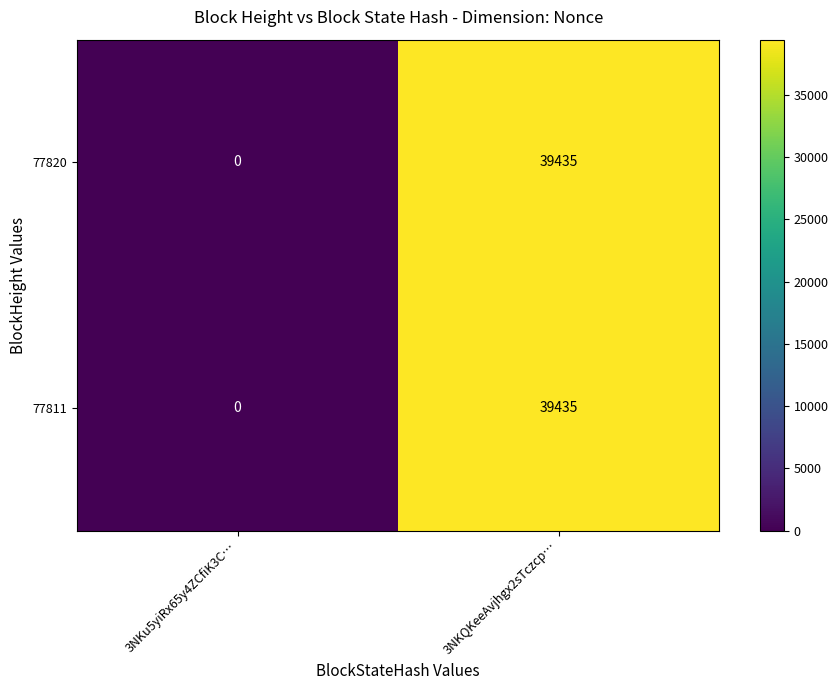

The 77811 series shows 24950 at 3NKQKeeAvjhgx2sTczcp…. True or false?

False